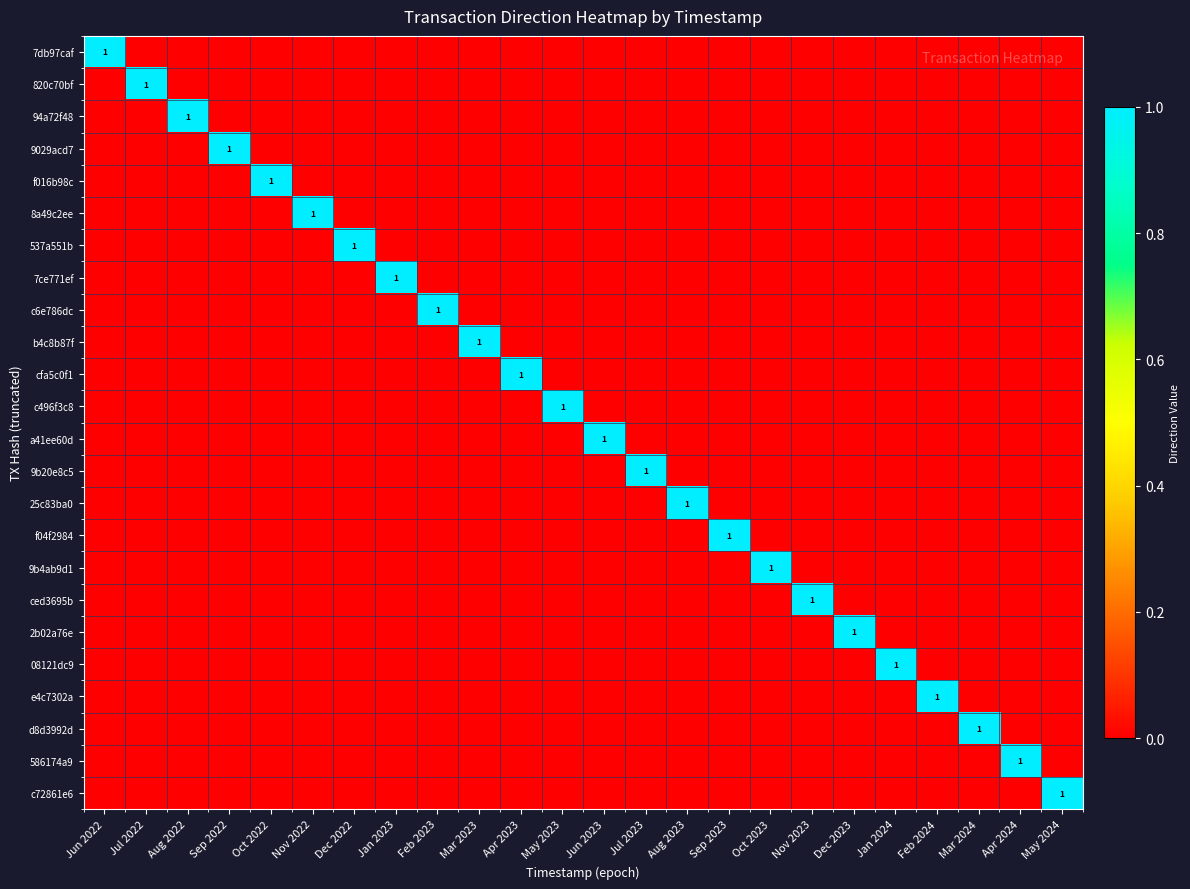

How many distinct data groups are displayed?

24